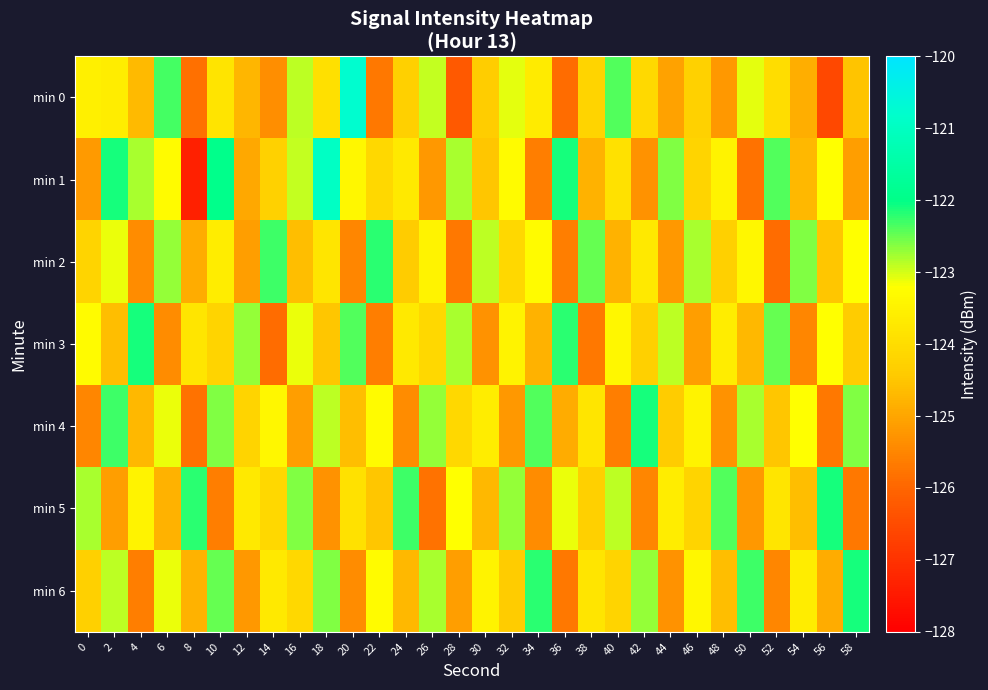

At 46, list the series in order from smallest to largest.

min 3, min 0, min 1, min 5, min 4, min 6, min 2